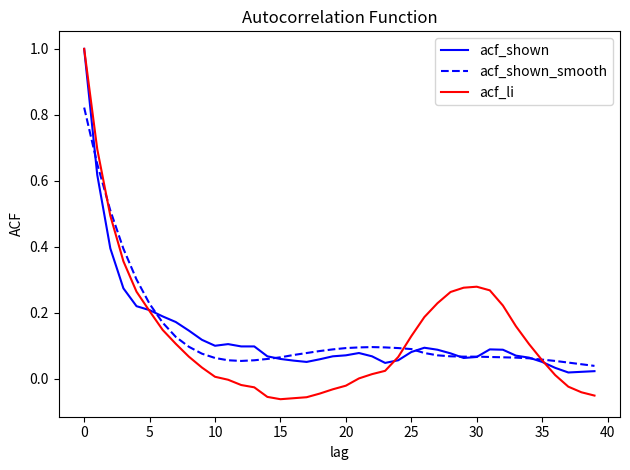

What is the highest value of the acf_shown series?

1.0